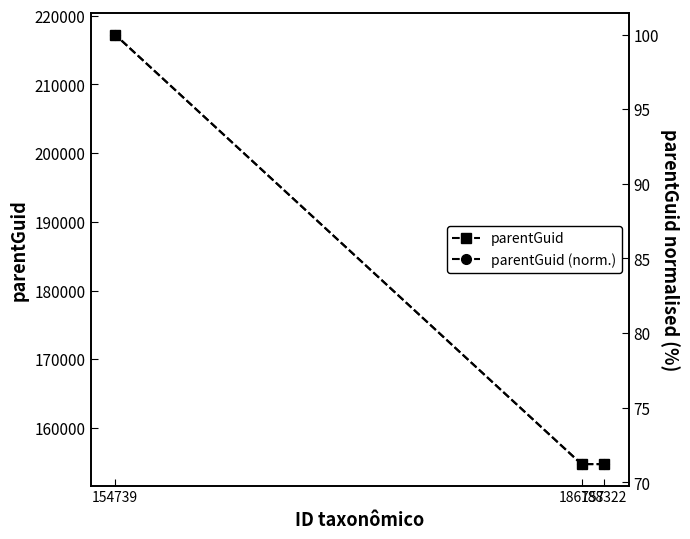

The parentGuid (norm.) series shows 159.5 at 154739. True or false?

False